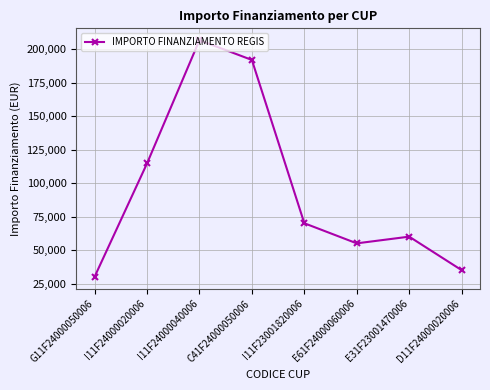

Read the value at I11F24000040006, to the nearest 50.

206650